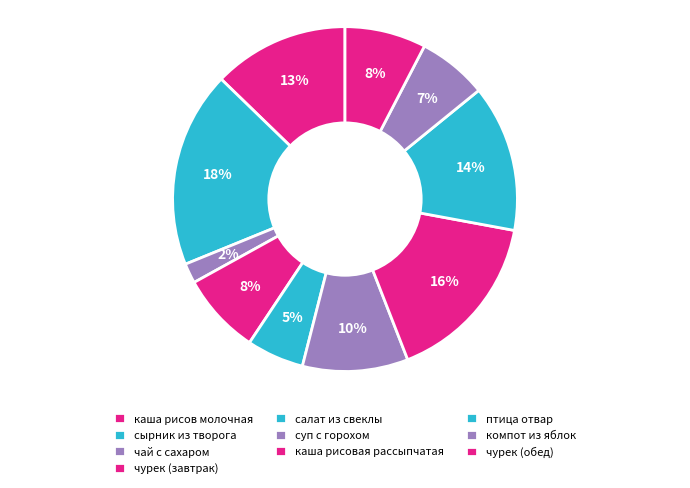

How many slices are in this pie chart?

10